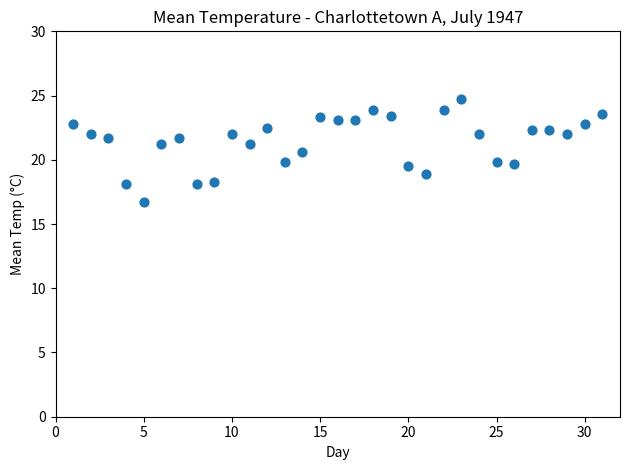

What is the range of X values (max minus min)?

30.0